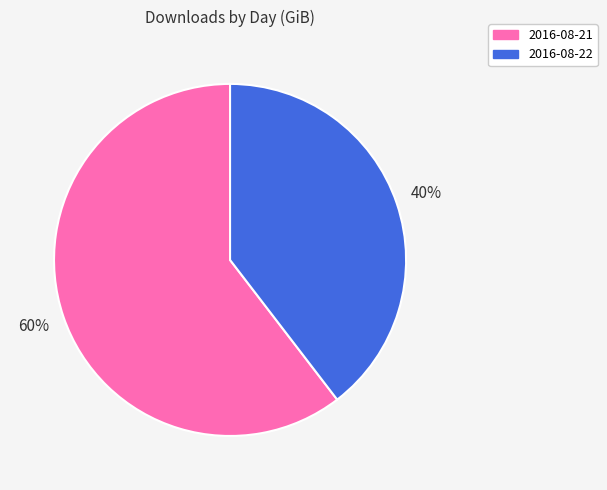

Count the number of slices in the pie.

2